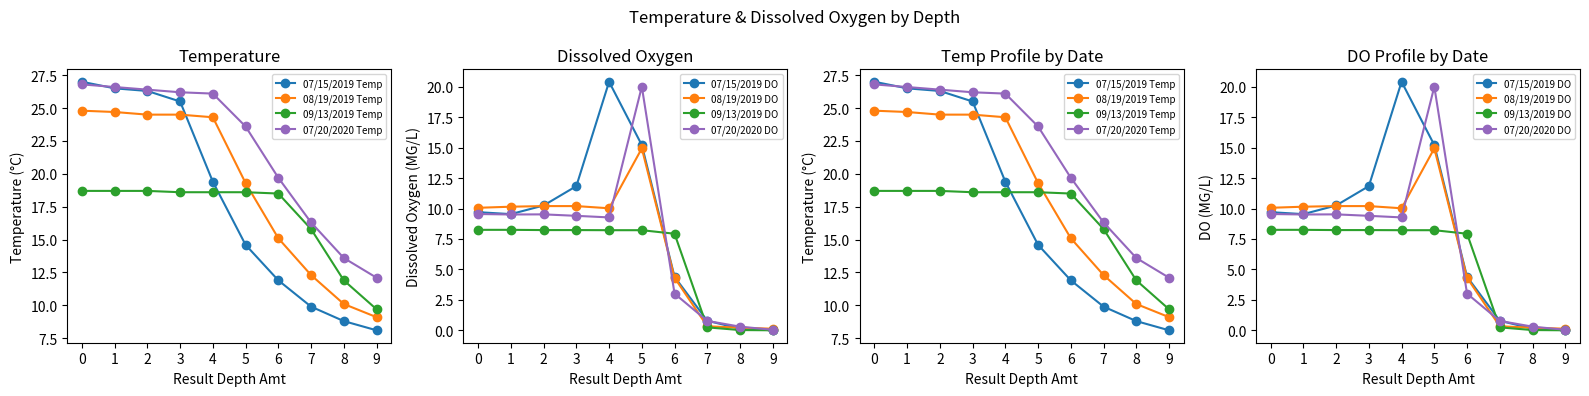

How many lines are shown in the chart?

4